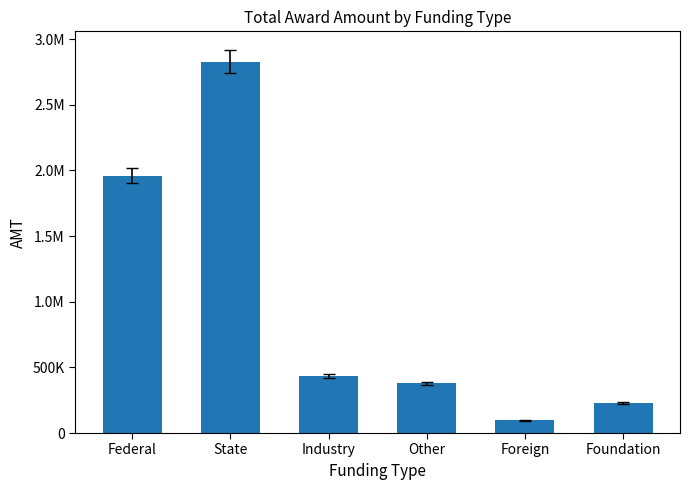

The value at Federal is 1960854. True or false?

True